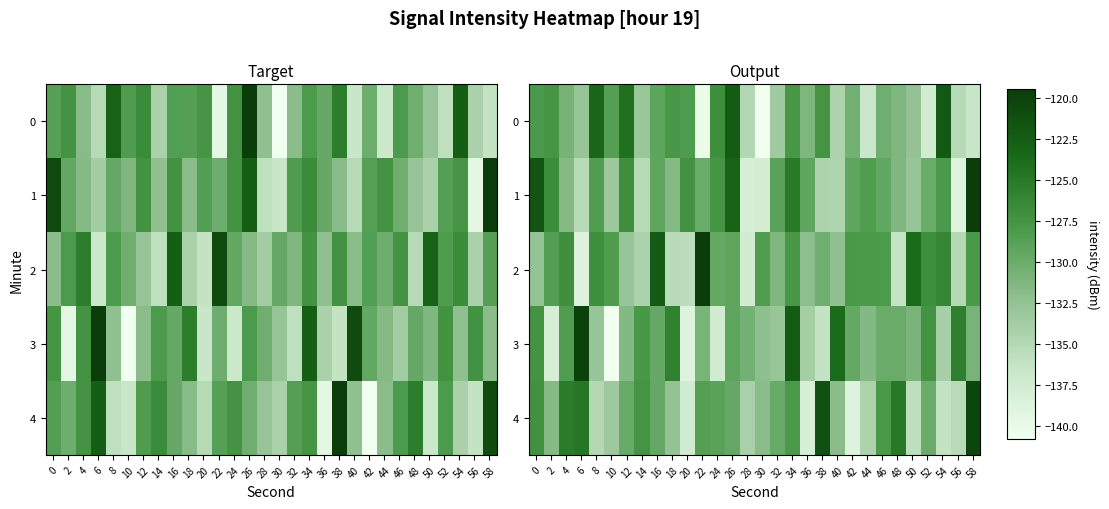

Rank the categories by 3 value from lowest to highest.

10, 20, 2, 24, 38, 54, 36, 32, 8, 30, 12, 44, 50, 22, 58, 28, 46, 48, 16, 42, 26, 4, 14, 0, 52, 18, 56, 40, 34, 6